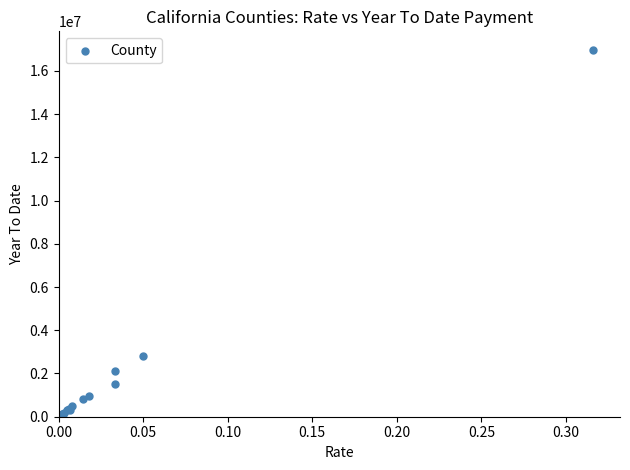

What Y value in the scatter plot is closest to 8489179?

2806631.4